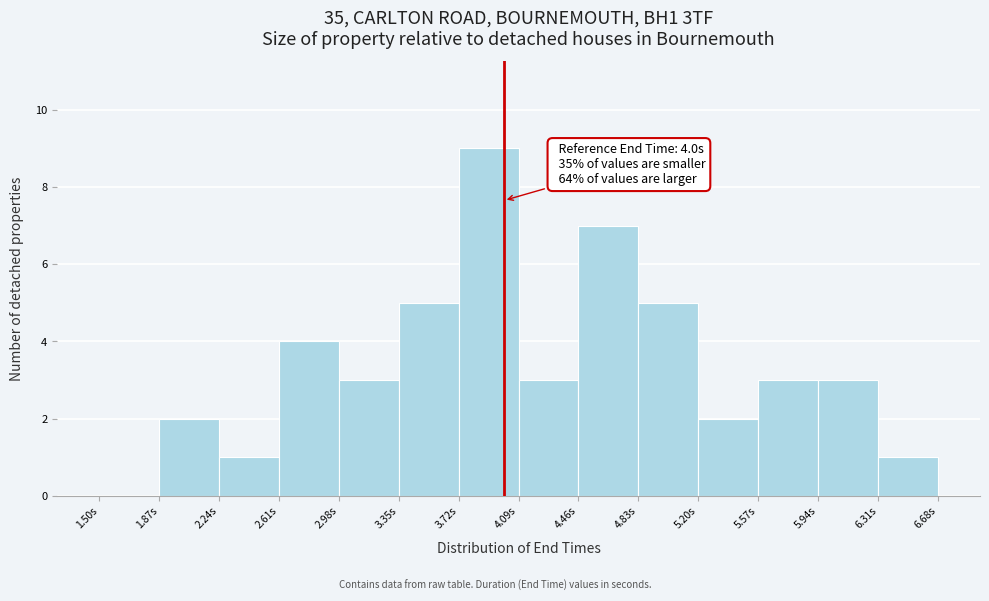

Over which range of the x-axis is the bar tallest?

3.72 to 4.09